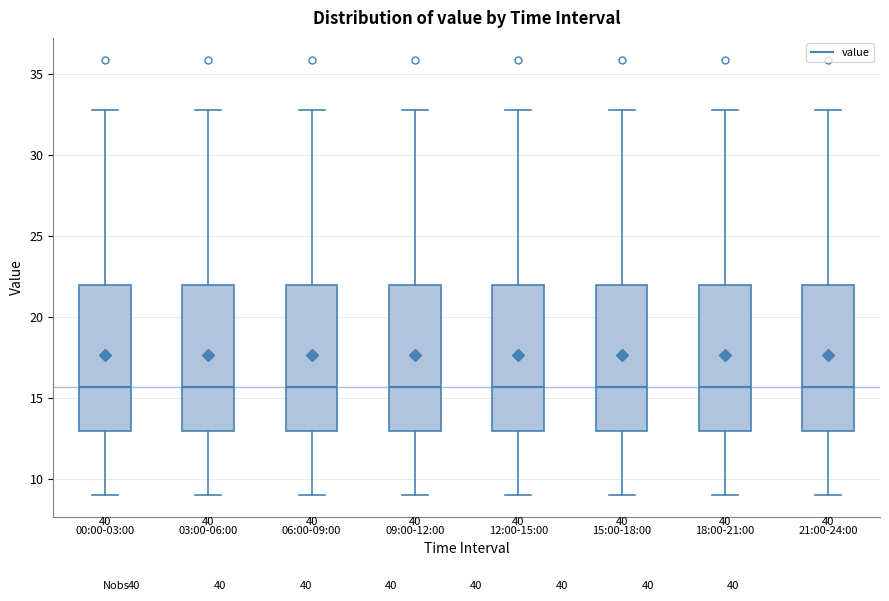

Reading left to right, transcribe this box plot: for each box, give where its median line is, the range the box spans, and where its two whiskers end, as read against the y-axis. The values are not printed on the chart, so give them approximately, as read against the axis.

00:00-03:00: median 15.5, box 13.0 to 22.0, whiskers 9.0 to 33.0
03:00-06:00: median 15.5, box 13.0 to 22.0, whiskers 9.0 to 33.0
06:00-09:00: median 15.5, box 13.0 to 22.0, whiskers 9.0 to 33.0
09:00-12:00: median 15.5, box 13.0 to 22.0, whiskers 9.0 to 33.0
12:00-15:00: median 15.5, box 13.0 to 22.0, whiskers 9.0 to 33.0
15:00-18:00: median 15.5, box 13.0 to 22.0, whiskers 9.0 to 33.0
18:00-21:00: median 15.5, box 13.0 to 22.0, whiskers 9.0 to 33.0
21:00-24:00: median 15.5, box 13.0 to 22.0, whiskers 9.0 to 33.0